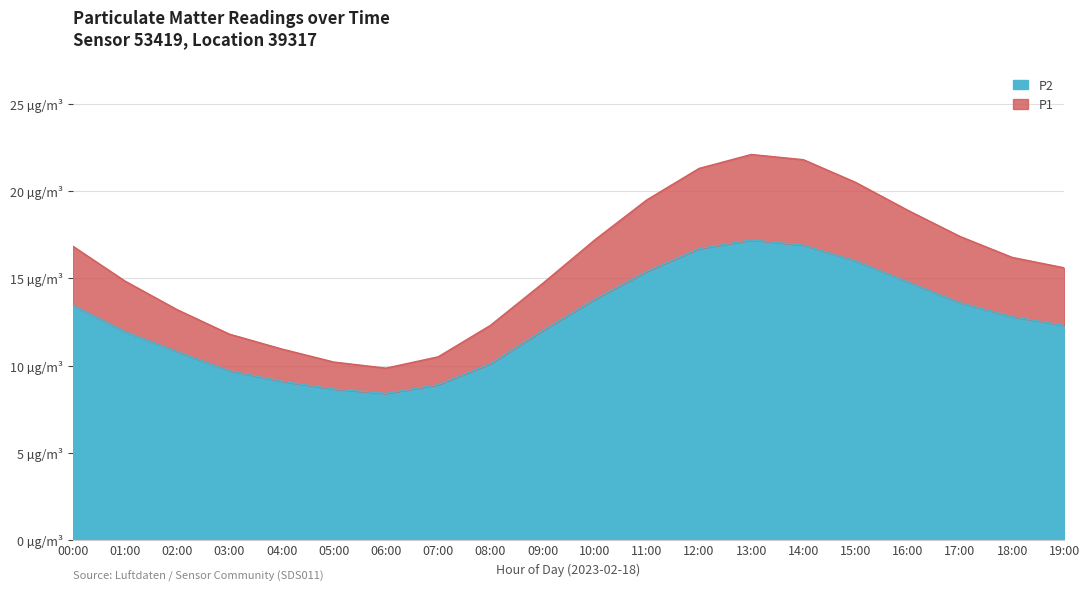

At which category does P1 reach its first local valley?

06:00